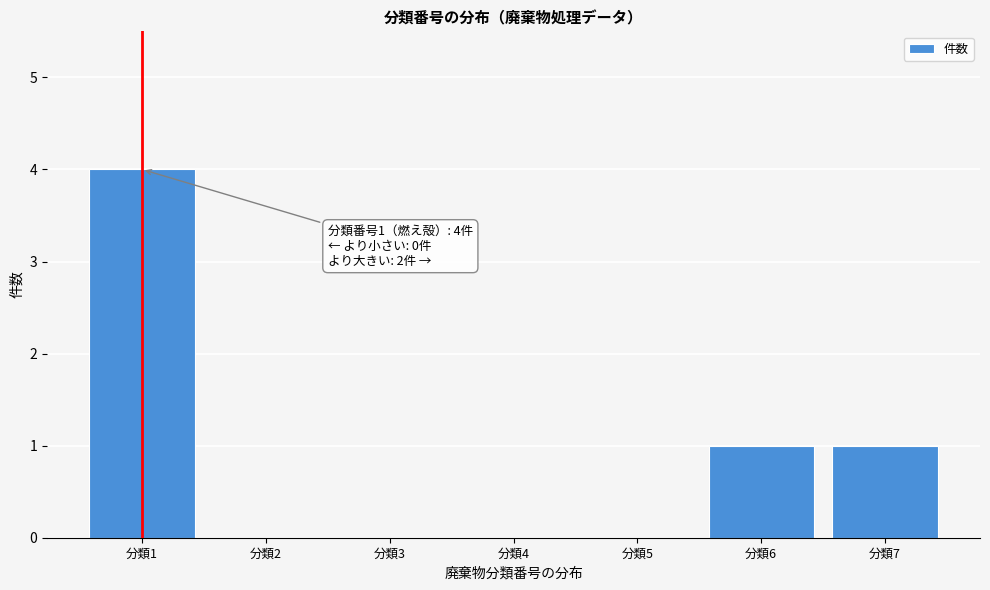

Reading left to right, extract all data points from this chart.

分類1=4	分類2=0	分類3=0	分類4=0	分類5=0	分類6=1	分類7=1